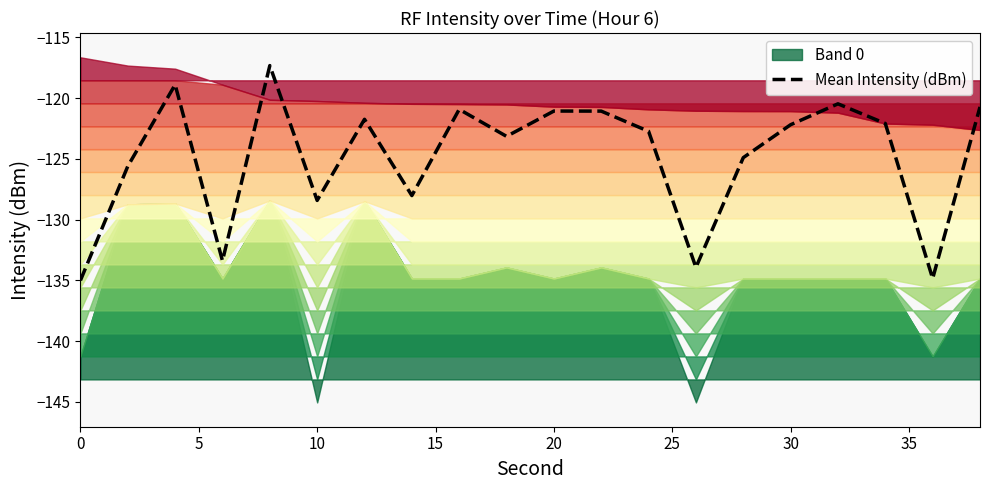

What is the highest value of the Mean Intensity (dBm) series?

-117.3